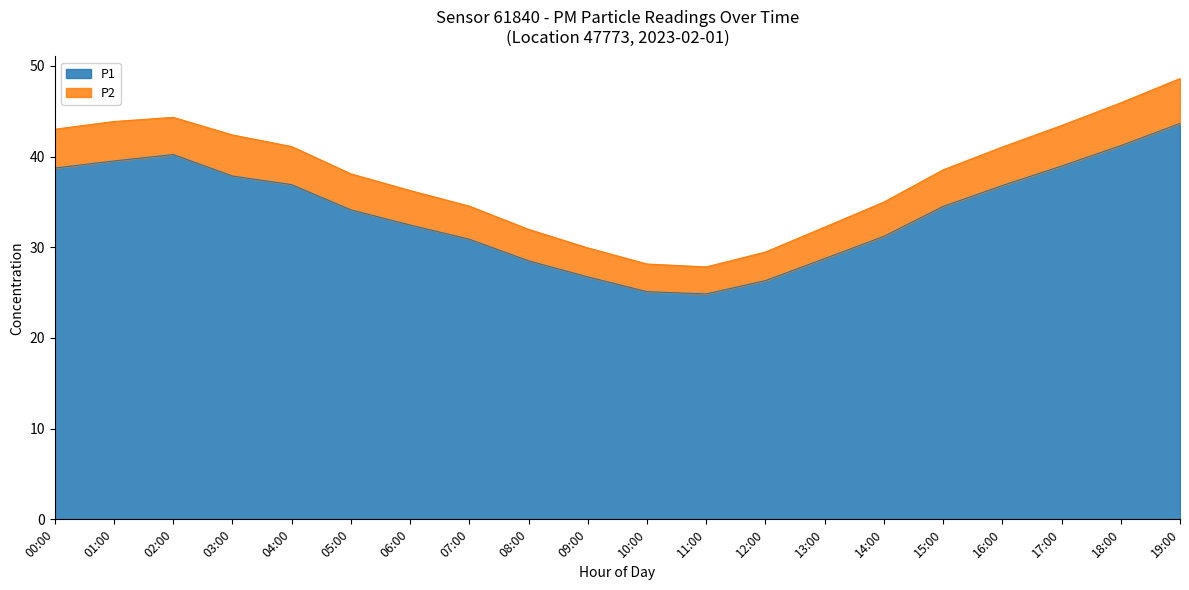

Does the chart display data point markers on the line(s)?

No